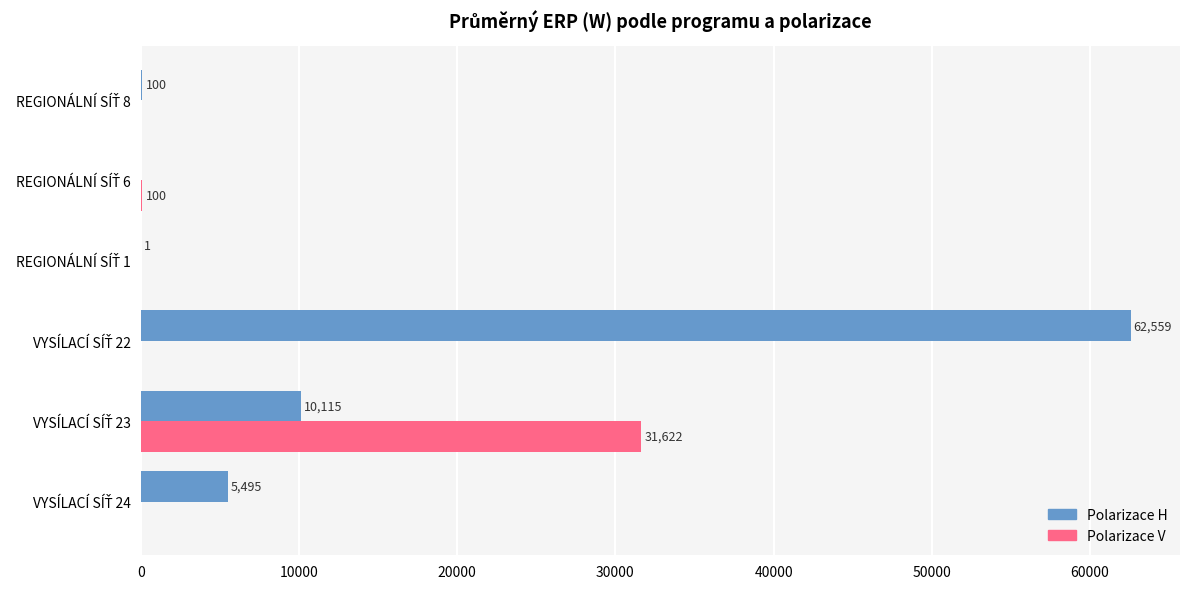

What is the maximum value for Polarizace H?

62559.0